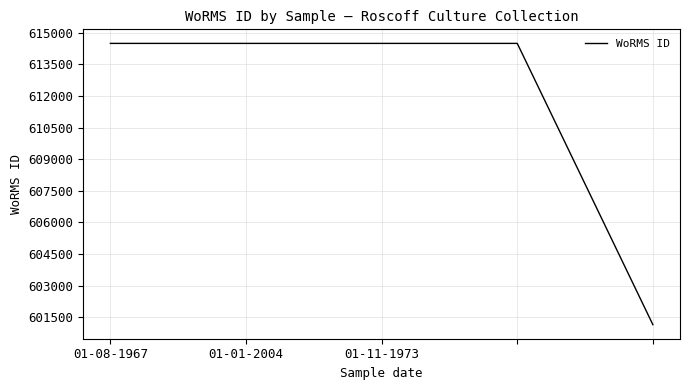

Reading left to right, transcribe all the data shown in this chart.

614495	614495	614495	614495	601148